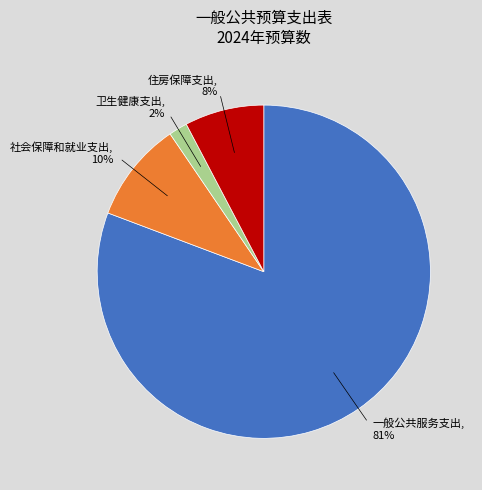

How many segments does this pie chart have?

4